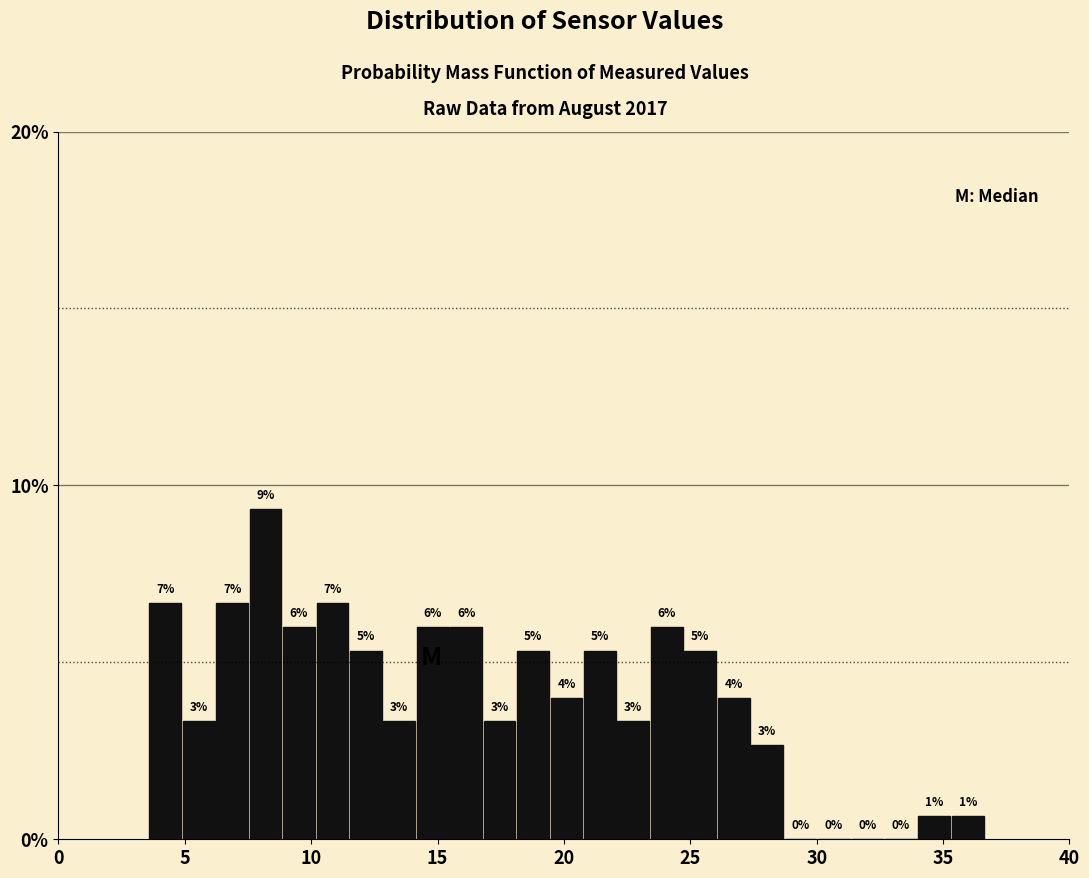

Around what value on the x-axis is the tallest bar? Give the approximate position of its centre, as read against the axis.

8.0